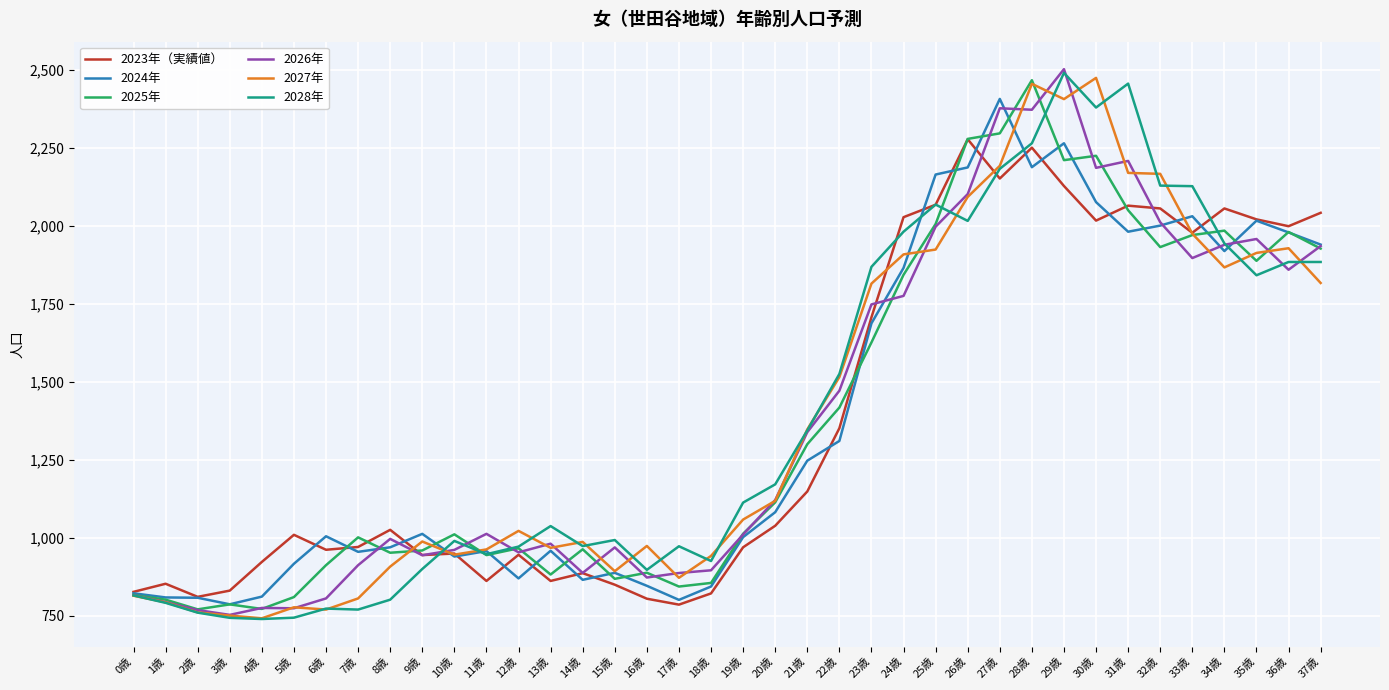

Which series changed the most between 9歳 and 35歳?

2023年（実績値）